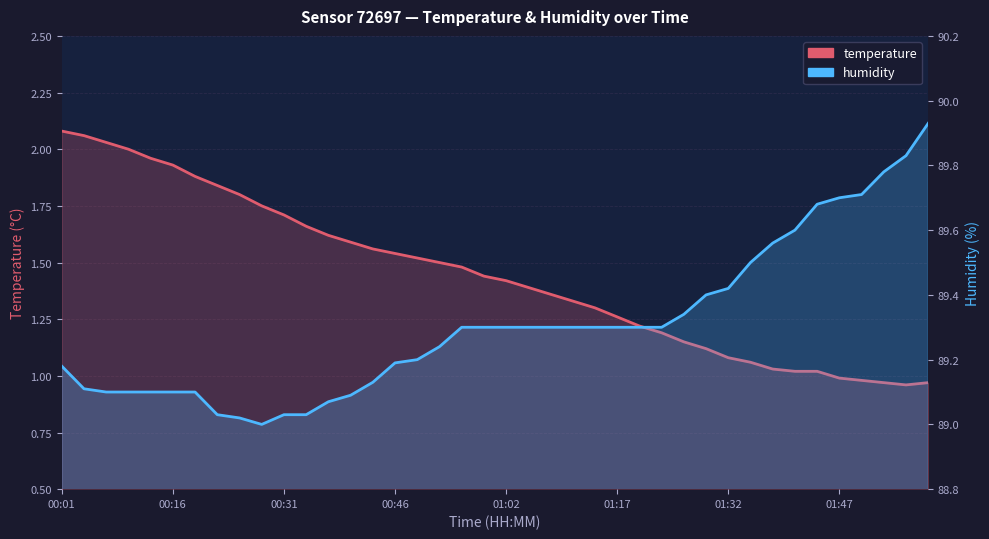

Rank the series by their maximum value, from lowest to highest.

temperature, humidity